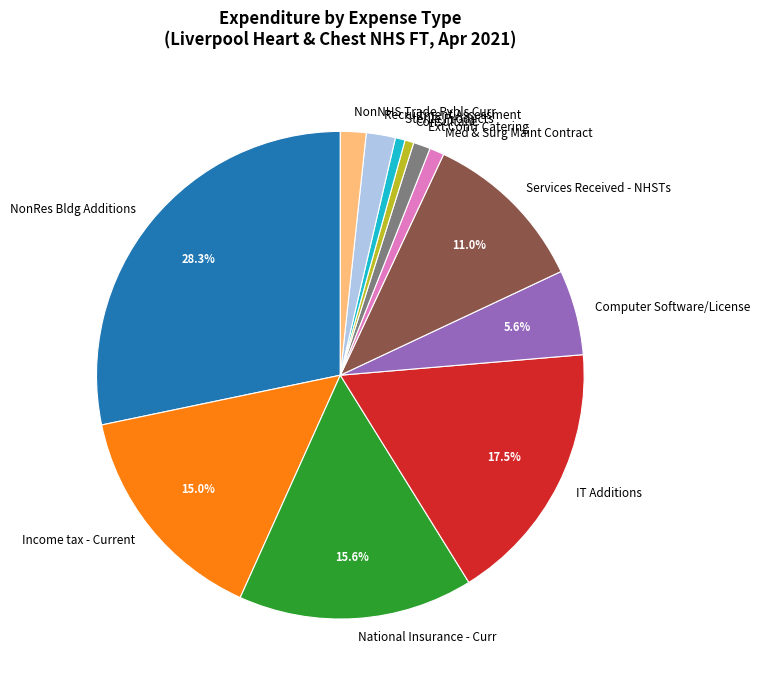

To the nearest percent, what percentage of the pie is Computer Software/License?

6%